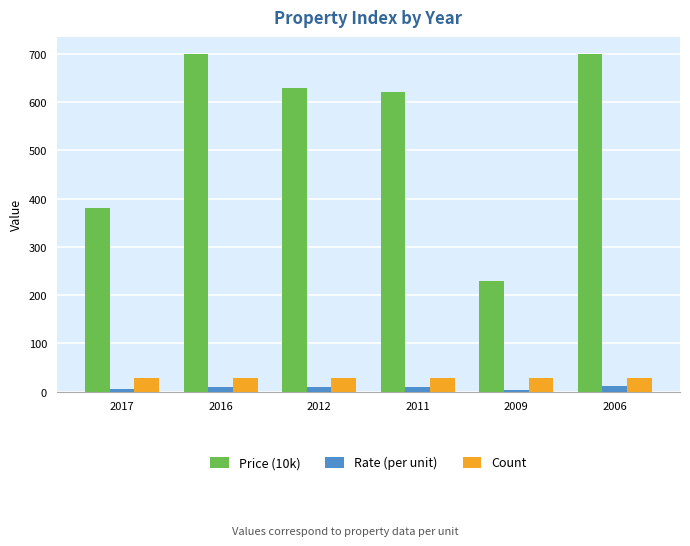

The Price (10k) series shows 230.0 at 2009. True or false?

True